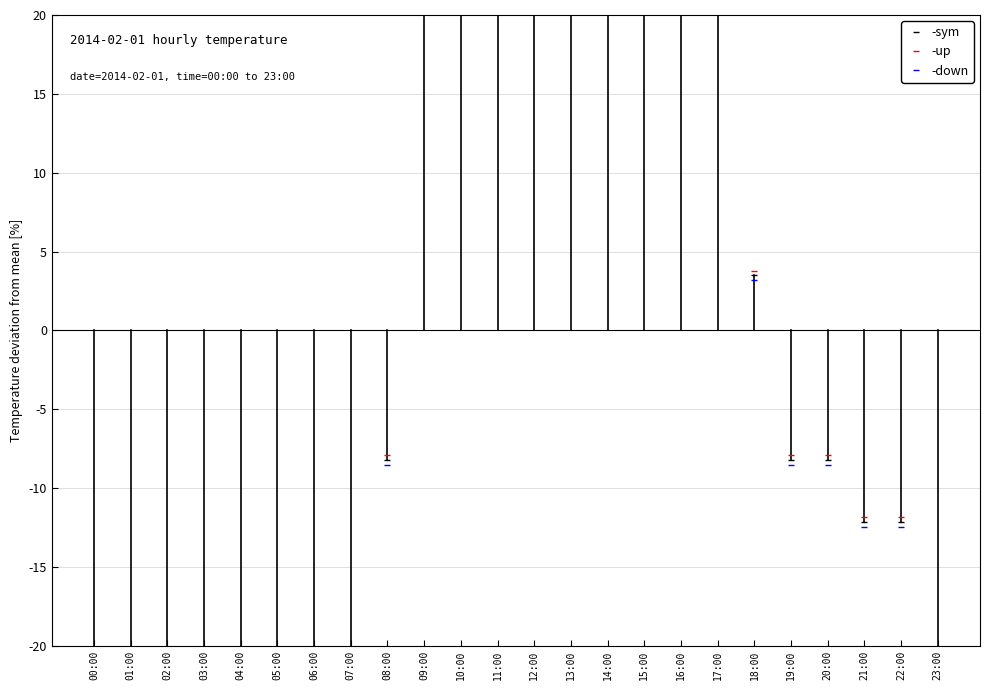

True or false: -down and -up intersect in this chart.

False